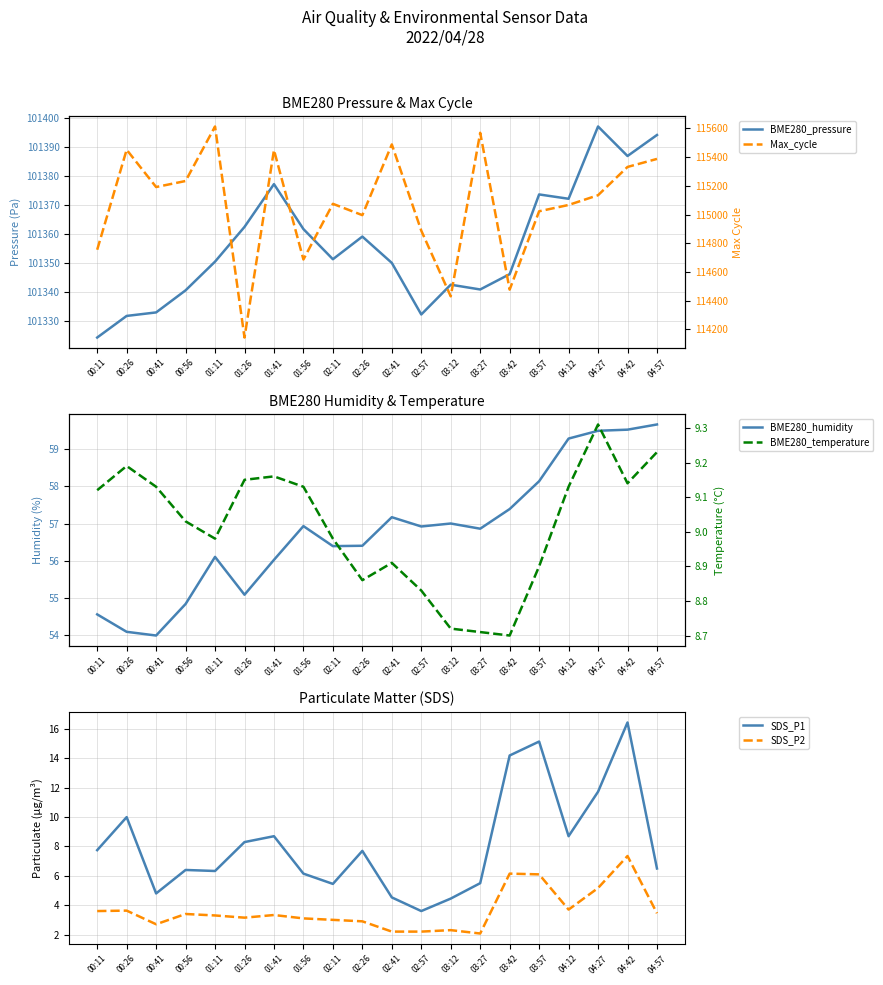

What is the difference between the SDS_P2 values at 03:27 and 02:11?

0.9